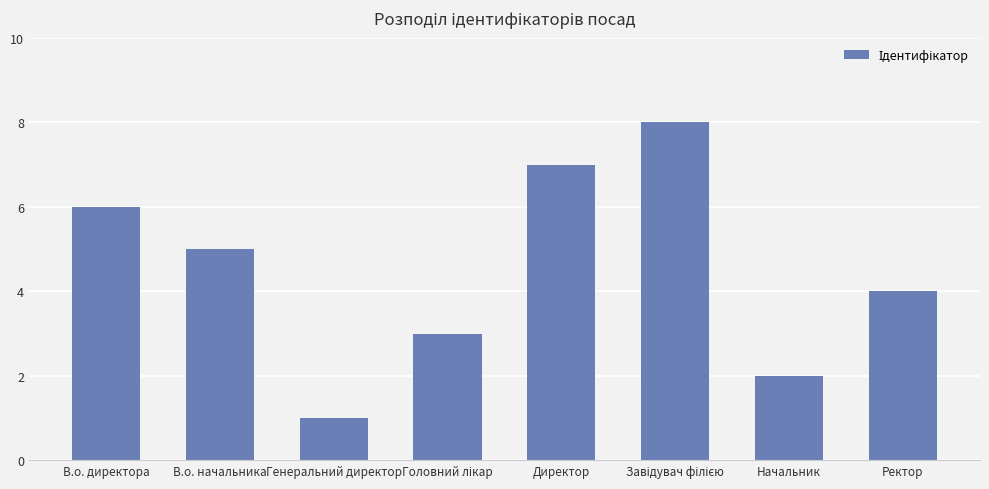

True or false: the data shows 1 at Ректор.

False